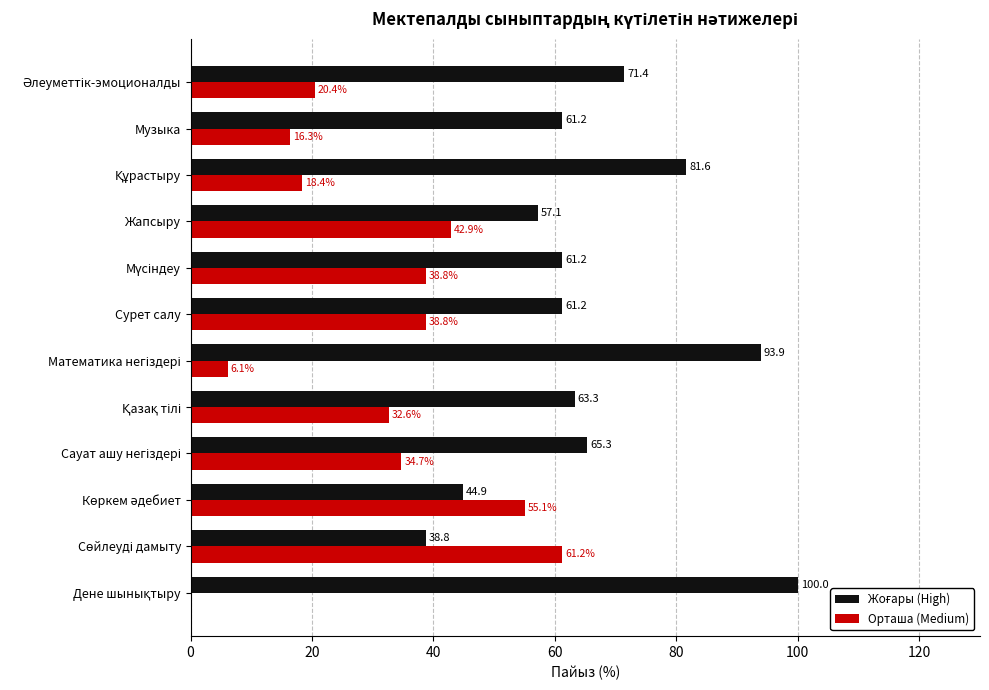

What is the greatest value displayed?

100.0